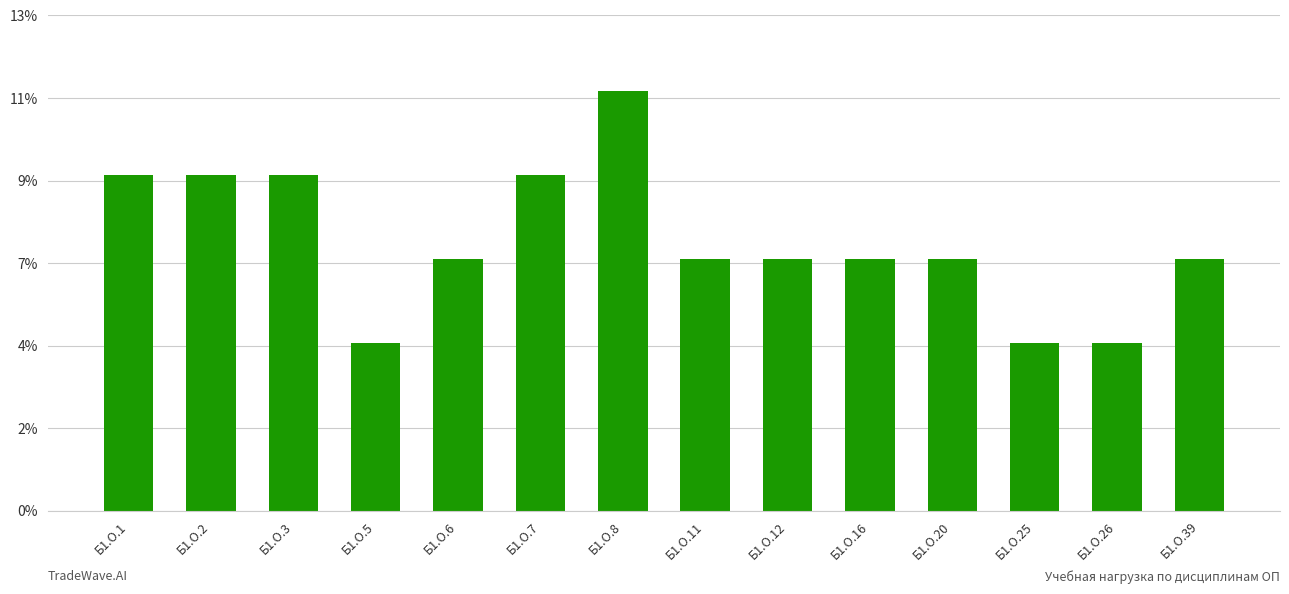

Does the chart contain any negative values?

No